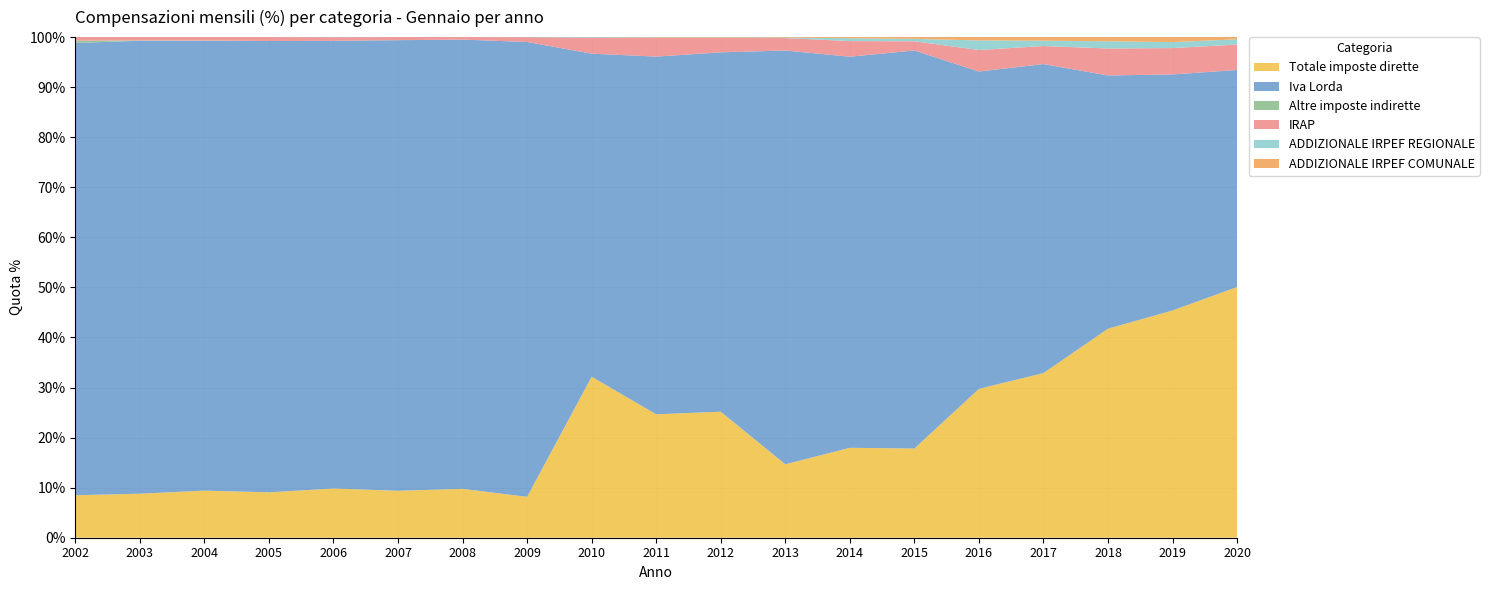

Reading left to right, extract all data points from this chart.

Totale imposte dirette: 130	158	179	199	225	230	274	252	292	285	290	307	404	407	852	1461	1651	1864	2098
Iva Lorda: 1384	1626	1710	1979	2046	2208	2519	2803	586	826	827	1730	1757	1816	1816	2742	2000	1936	1816
Altre imposte indirette: 7	1	1	0	0	0	0	0	0	0	0	0	0	0	0	0	0	0	0
IRAP: 11	12	13	17	16	15	14	29	29	43	33	52	70	42	123	160	213	216	213
ADDIZIONALE IRPEF REGIONALE: 0	0	0	0	1	0	0	1	1	1	1	2	13	11	55	47	57	49	44
ADDIZIONALE IRPEF COMUNALE: 0	0	0	0	0	0	0	0	0	1	1	2	5	8	19	32	33	41	18